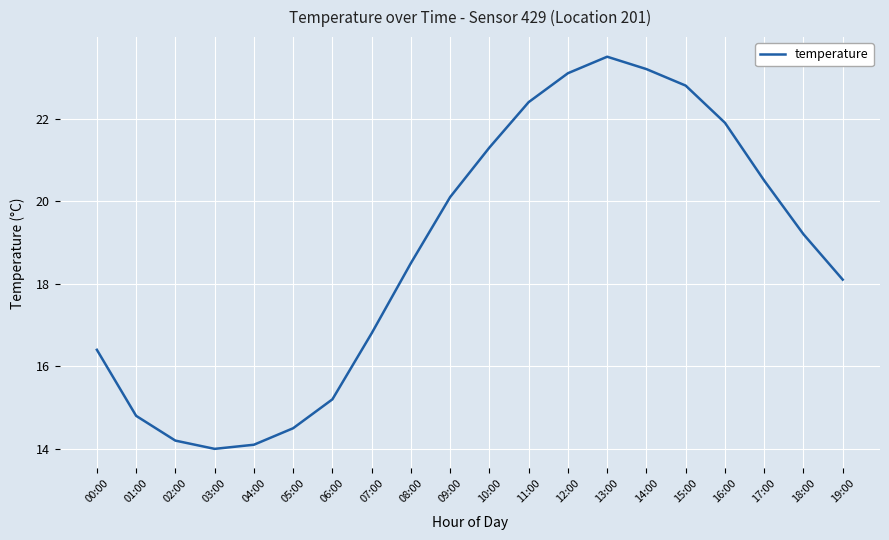

At which category does the data reach its first local valley?

03:00